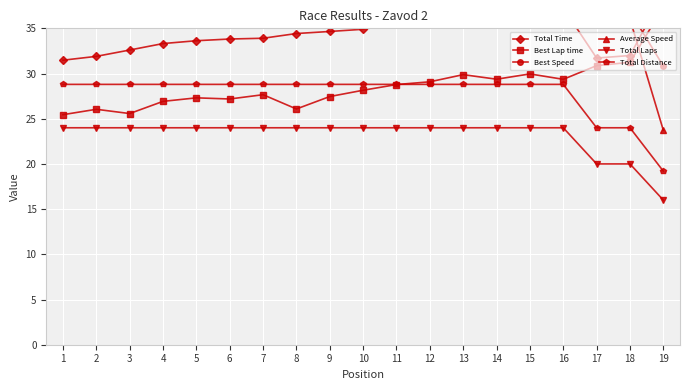

True or false: Total Distance has a value of 19.2 at 19.

True